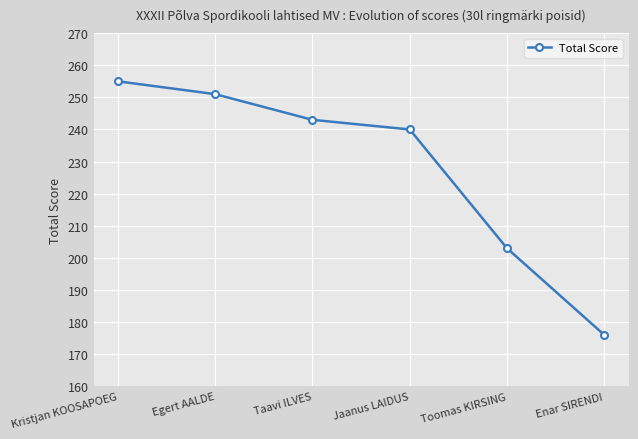

Which category has the highest value across all series?

Kristjan KOOSAPOEG